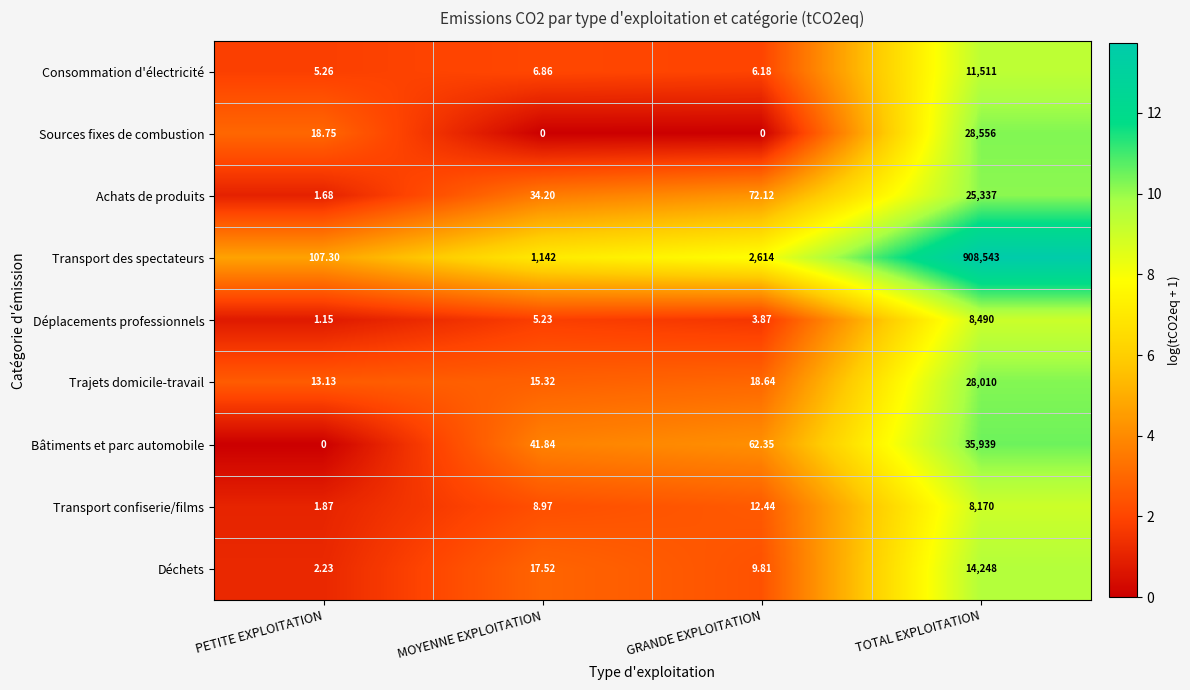

Which series has the largest total across all categories?

Transport des spectateurs